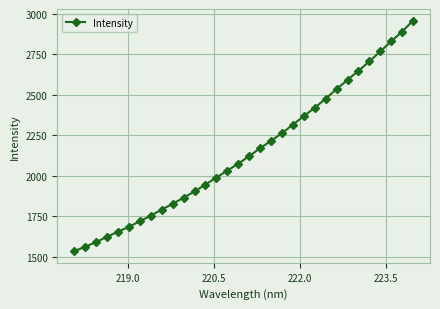

What is the value of the 25th point from the left?

2534.7